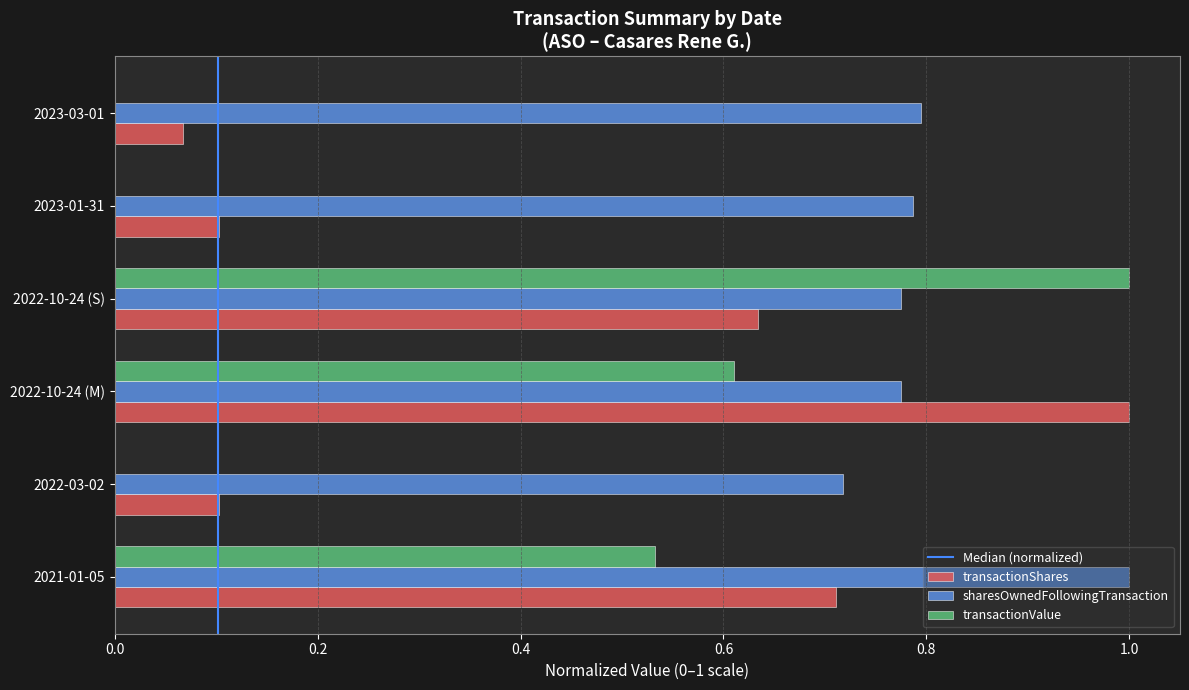

What is the total value across all series at 2022-10-24 (S)?

2.4